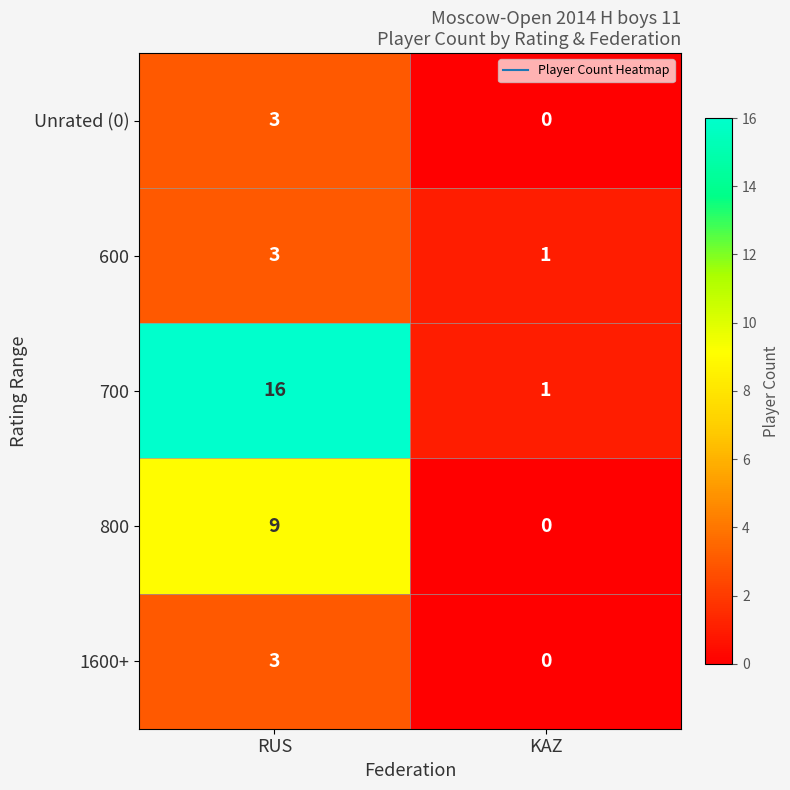

Reading right to left, transcribe all the data shown in this chart.

Unrated (0): KAZ=0	RUS=3
600: KAZ=1	RUS=3
700: KAZ=1	RUS=16
800: KAZ=0	RUS=9
1600+: KAZ=0	RUS=3